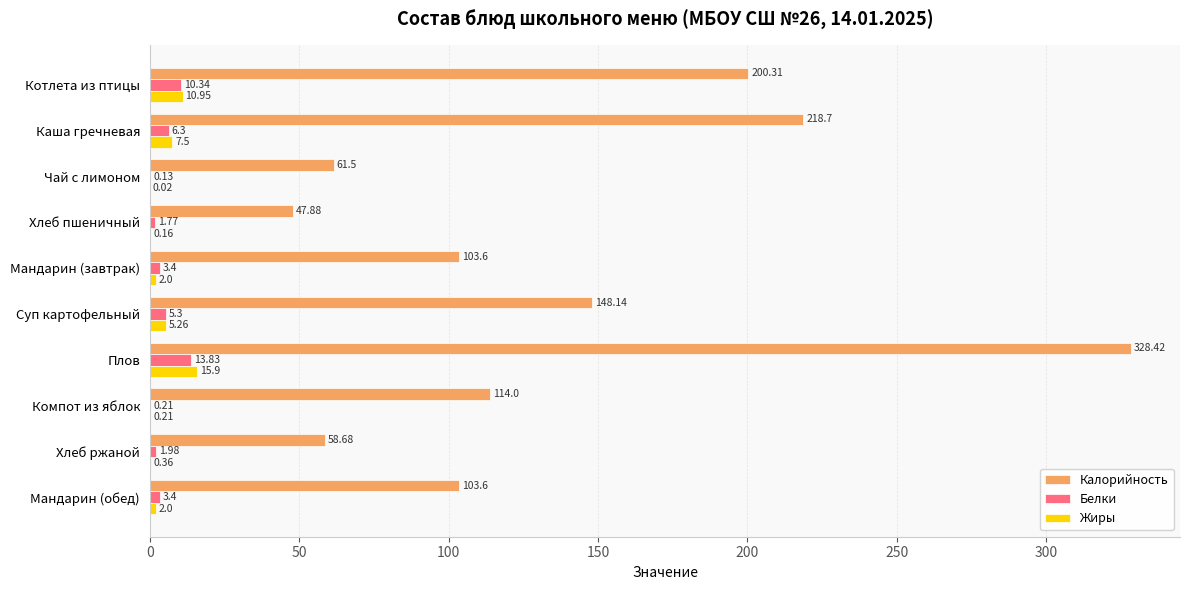

Between Хлеб пшеничный and Плов, which series saw the biggest shift?

Калорийность